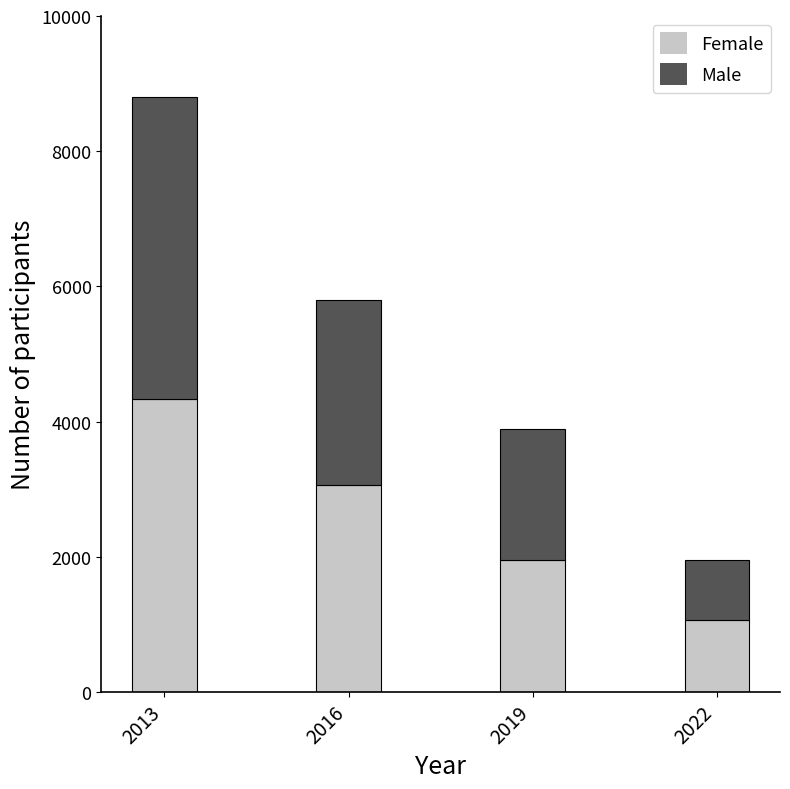

What is the sum of all Female values?

10408